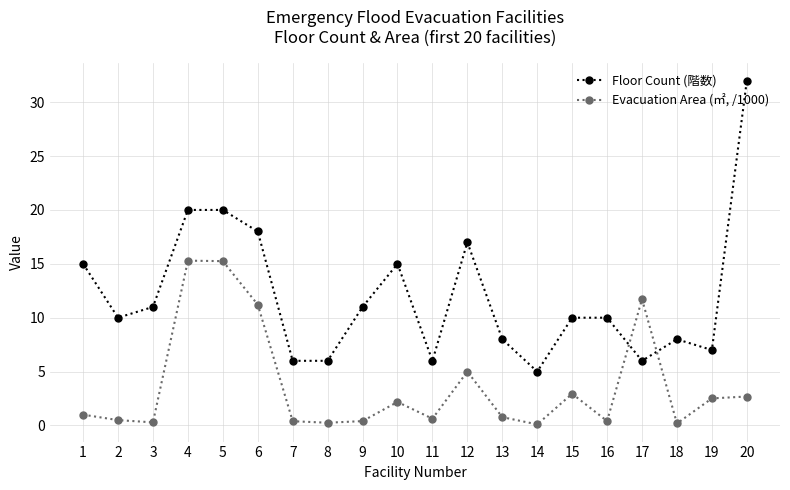

What is the difference between the second highest and minimum values in the Floor Count (階数) series?

15.0